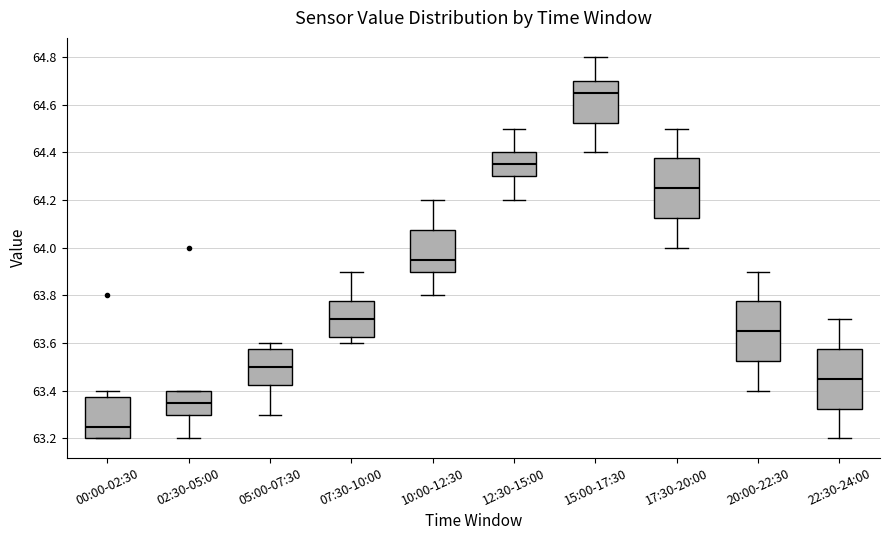

Where does the median line of the box for 17:30-20:00 sit on the y-axis? The values are not printed on the chart, so give them approximately, as read against the axis.

64.26